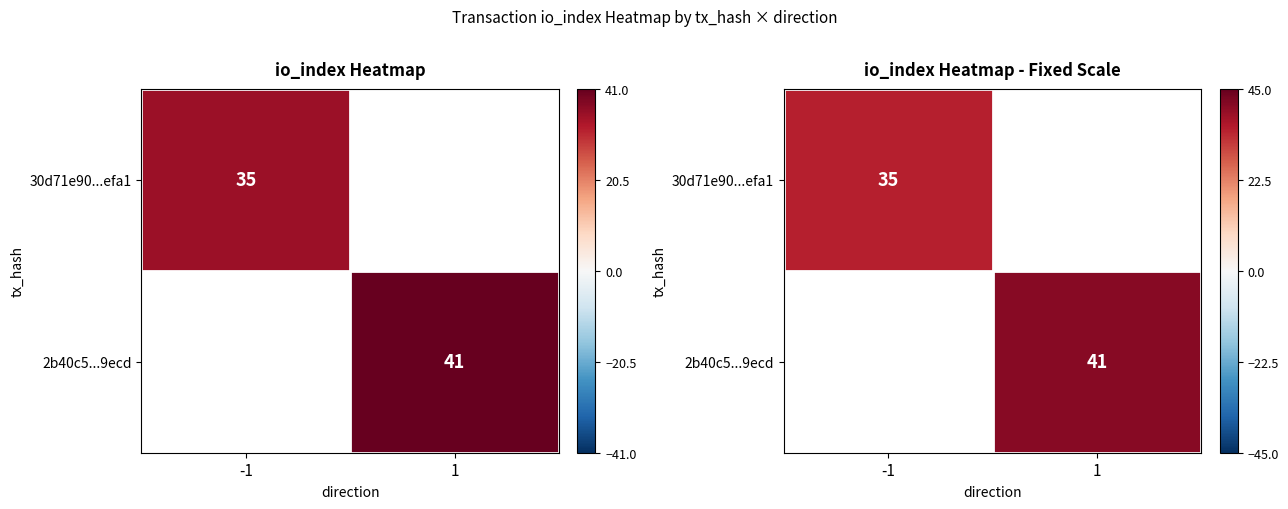

Rank the series by their average value, from lowest to highest.

30d71e90...efa1, 2b40c5...9ecd